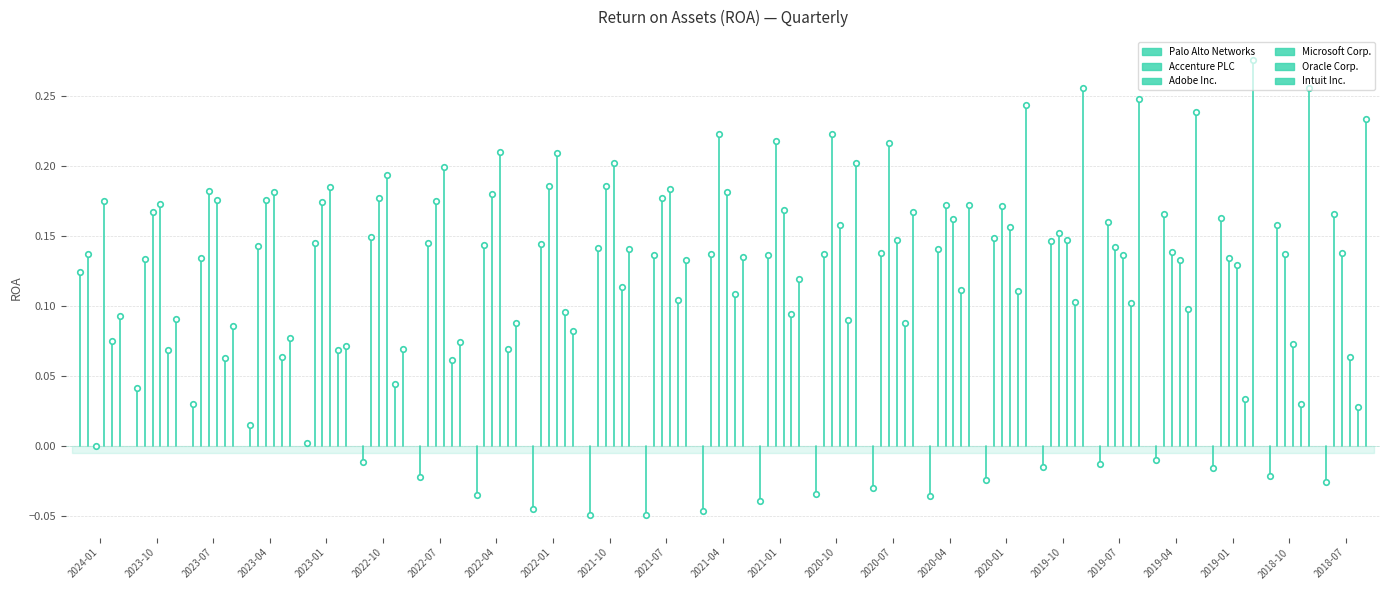

What is the difference between the maximum and minimum values in the Intuit Inc. series?

0.1